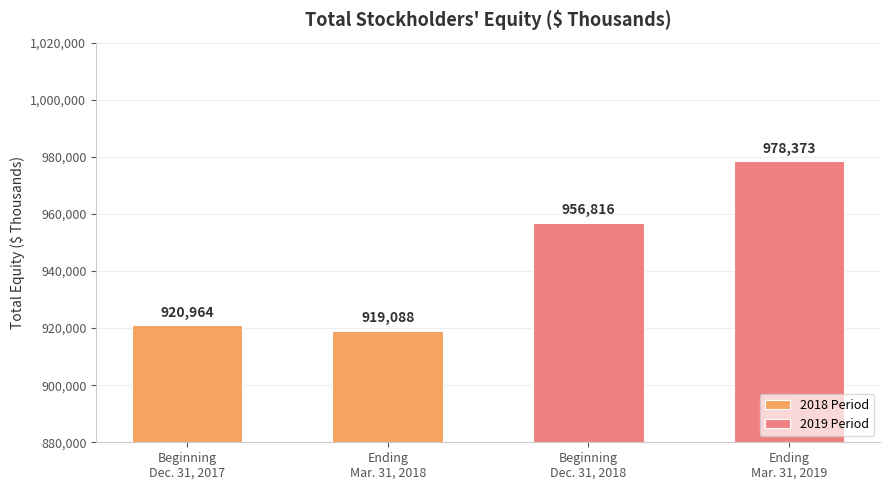

What is the highest value of the 2018 Period series?

920964